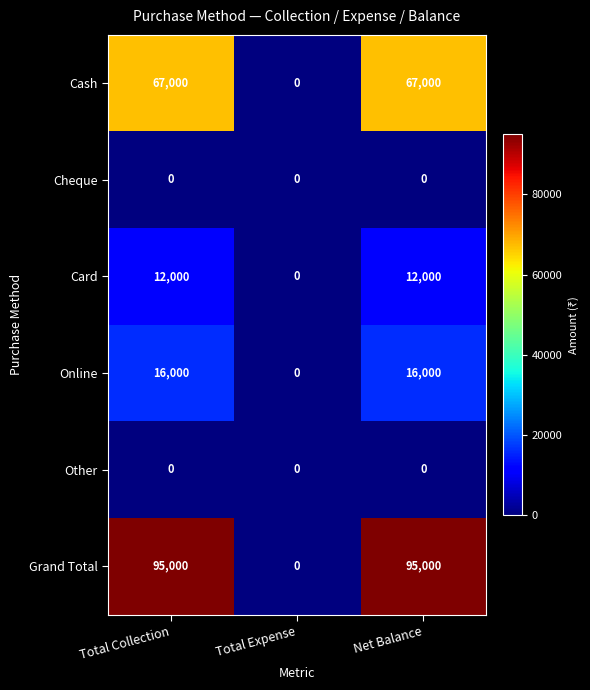

Which series has the largest range (max minus min)?

Grand Total